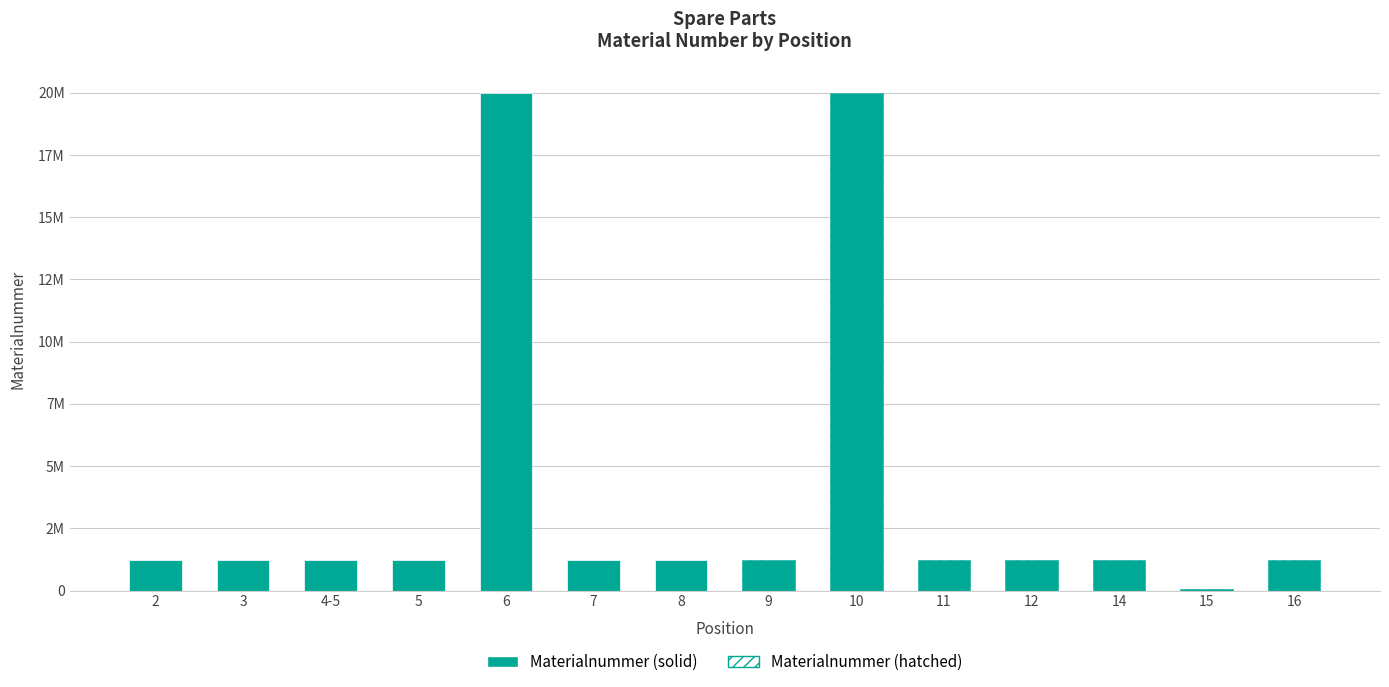

Which label corresponds to the smallest value in the chart?

15